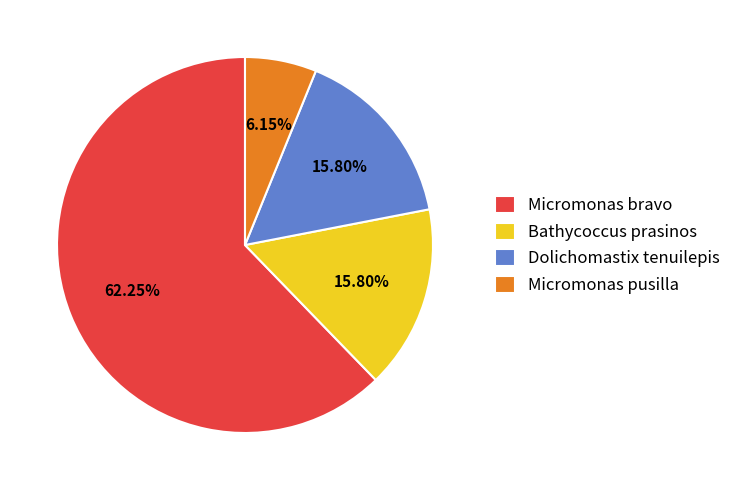

True or false: Micromonas pusilla accounts for 1% of the total.

False